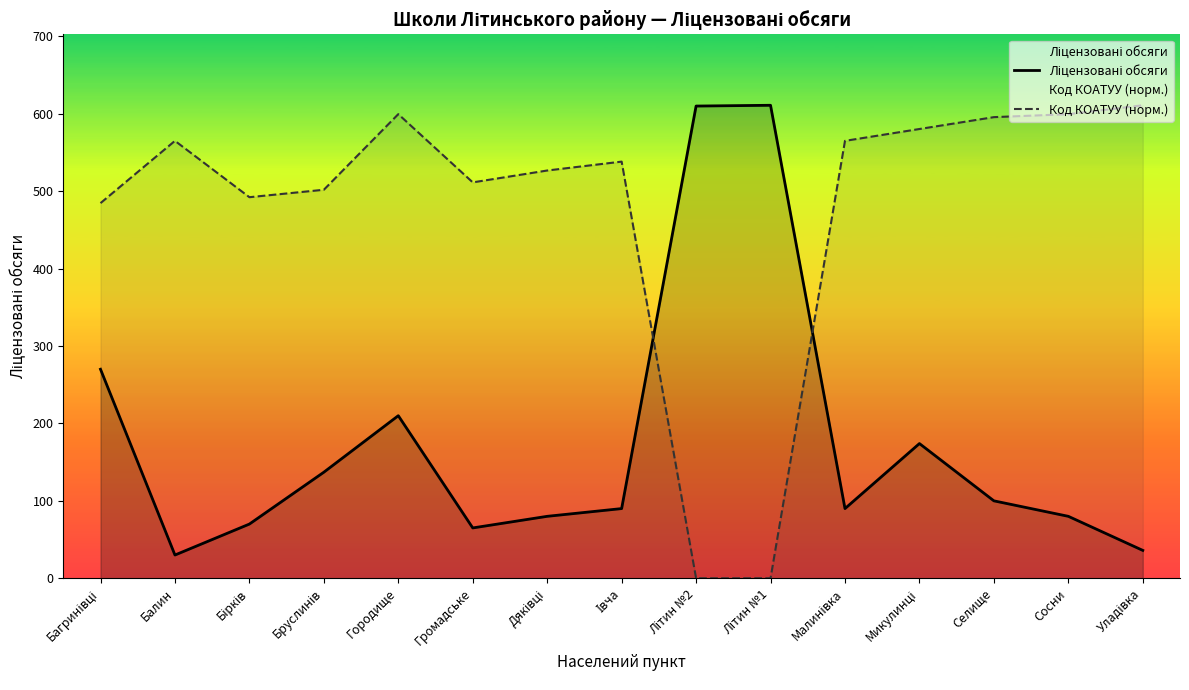

The value of Ліцензовані обсяги at Микулинці is 239.7. True or false?

False